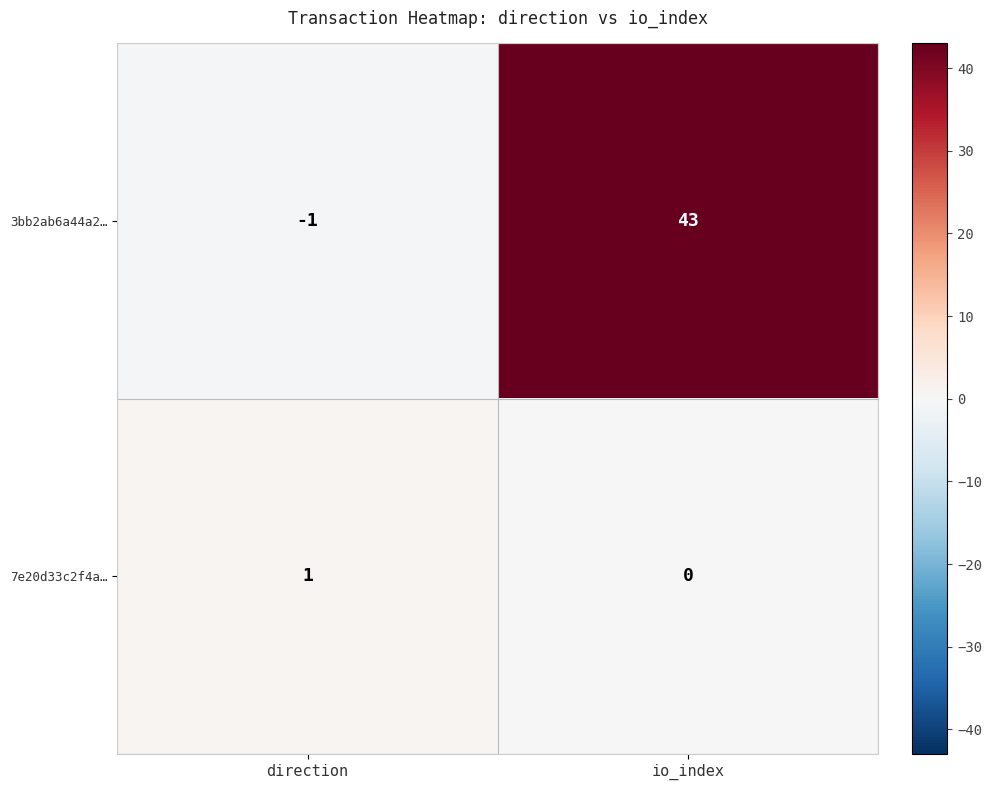

Where is 3bb2ab6a44a2… nearest to the value 21?

direction